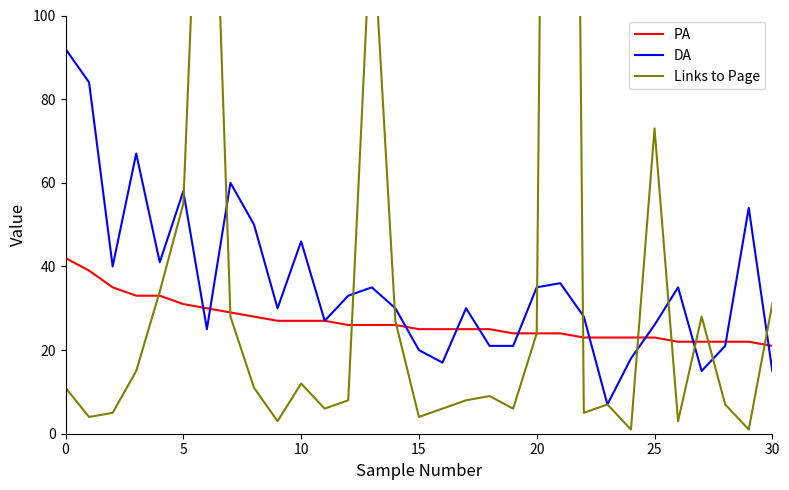

Which category has the lowest value in the Links to Page series?

24